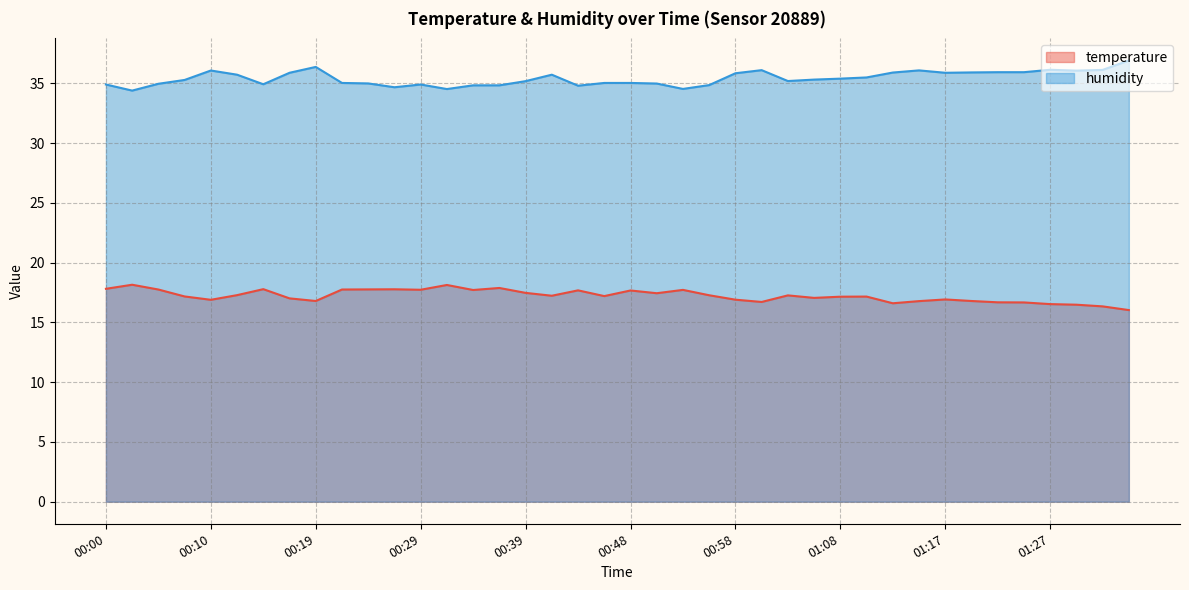

What are all the series names shown in the legend?

temperature, humidity